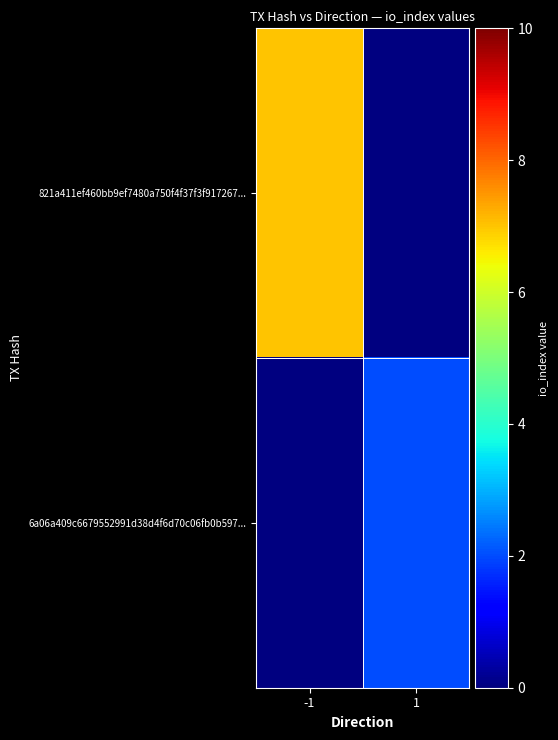

What is the spread (max minus min) of values at 1?

2